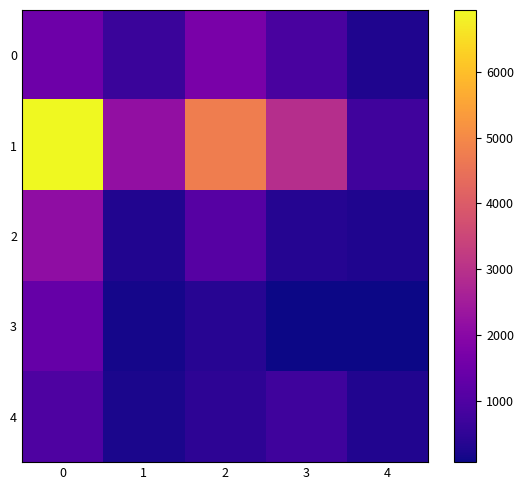

Reading right to left, transcribe all the data shown in this chart.

0: 4=263	3=887	2=1718	1=654	0=1497
1: 4=764	3=2917	2=4761	1=2179	0=6937
2: 4=280	3=347	2=1096	1=303	0=2131
3: 4=71	3=82	2=382	1=155	0=1372
4: 4=310	3=731	2=460	1=209	0=963